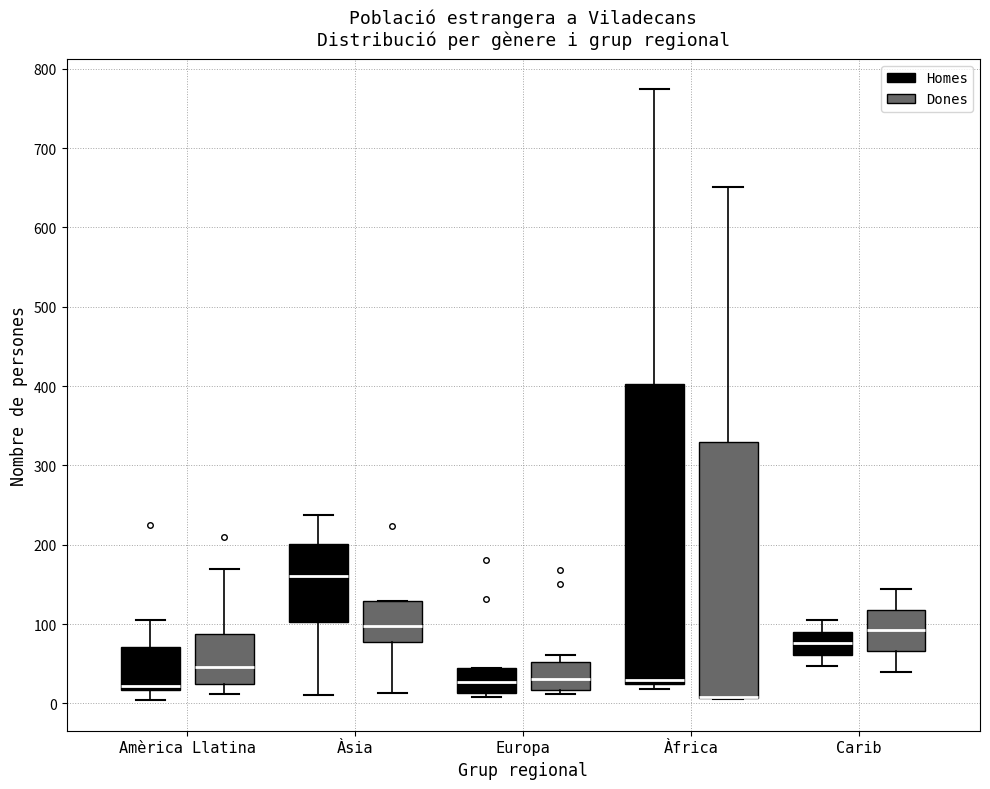

Reading left to right, transcribe this box plot: for each box, give where its median line is, the range the box spans, and where its two whiskers end, as read against the y-axis. The values are not printed on the chart, so give them approximately, as read against the axis.

Amèrica Llatina (Homes): median 20 (just above the box's lower edge), box 20 to 70, whiskers 0 to 110
Amèrica Llatina (Dones): median 50, box 20 to 90, whiskers 10 to 170
Àsia (Homes): median 160, box 100 to 200, whiskers 10 to 240
Àsia (Dones): median 100, box 80 to 130, whiskers 10 to 130
Europa (Homes): median 30, box 10 to 50, whiskers 10 (just below the box's lower edge) to 50
Europa (Dones): median 30, box 20 to 50, whiskers 10 to 60
Àfrica (Homes): median 30, box 20 to 400, whiskers 20 (just below the box's lower edge) to 770
Àfrica (Dones): median 10 (drawn on the box's lower edge), box 10 to 330, whiskers 10 to 650
Carib (Homes): median 80, box 60 to 90, whiskers 50 to 110
Carib (Dones): median 90, box 70 to 120, whiskers 40 to 140